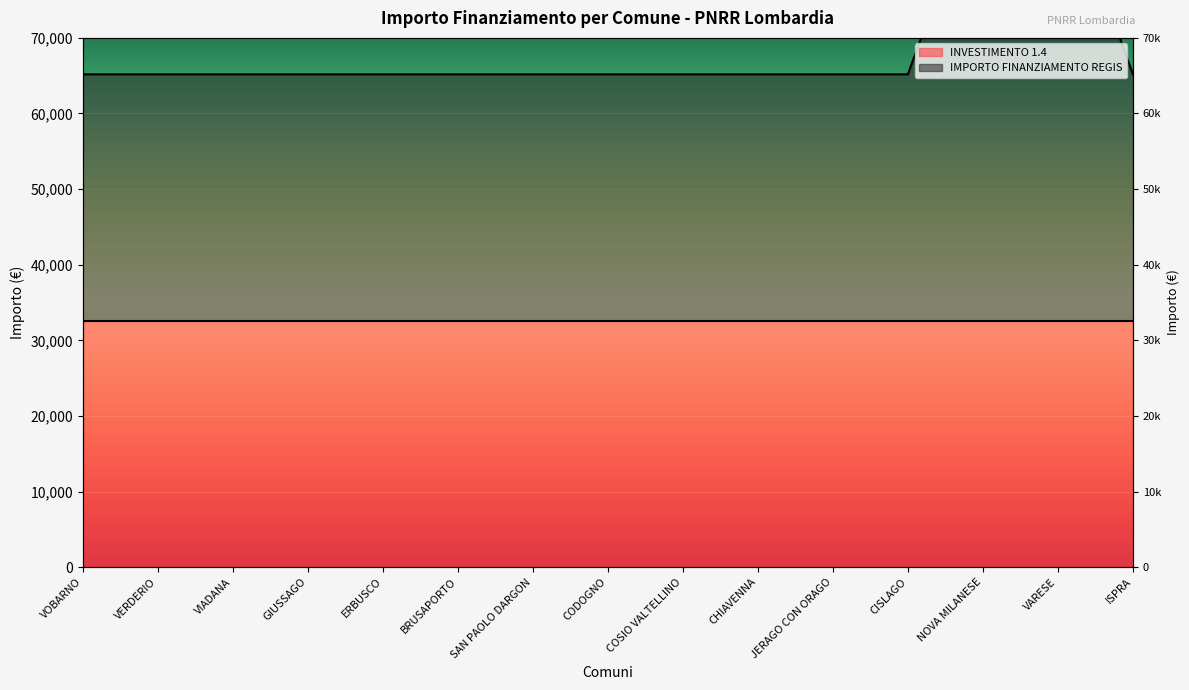

At which label is the value closest to 78866?

VOBARNO